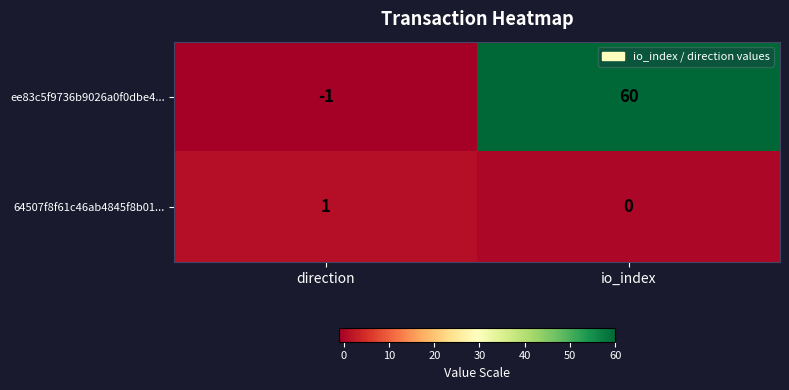

The value of ee83c5f9736b9026a0f0dbe4... at direction is -1. True or false?

True